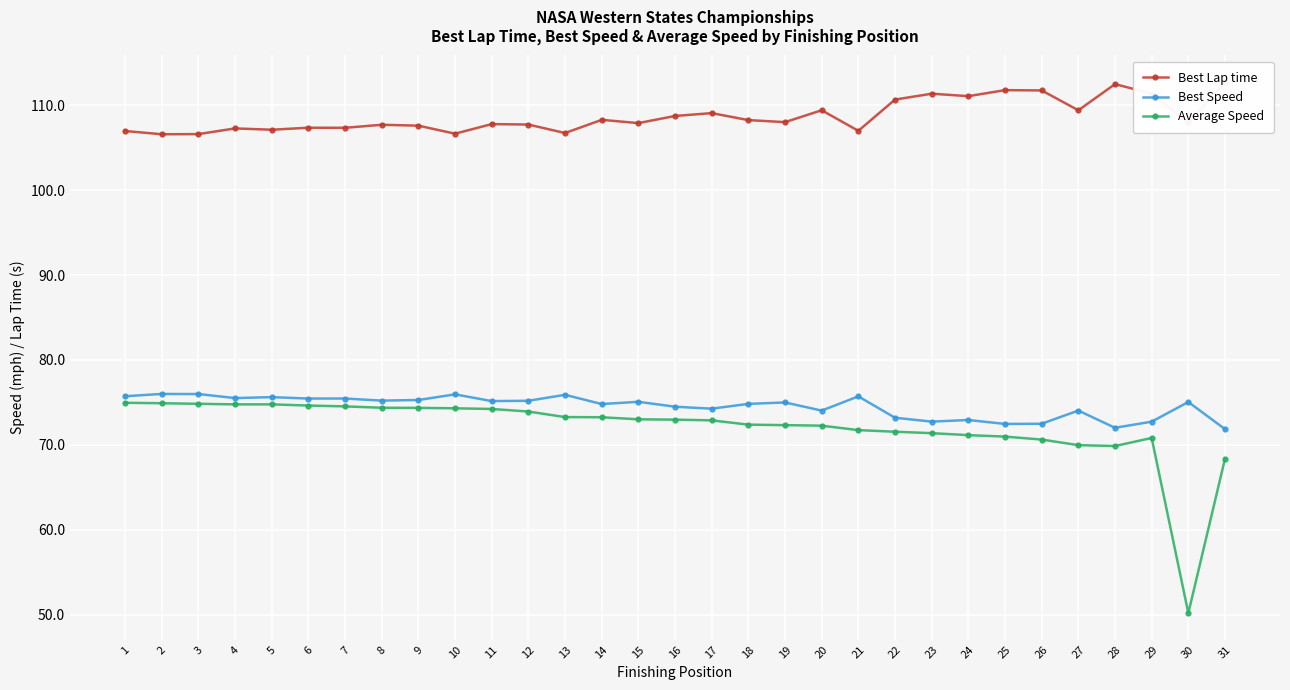

Rank the series by their maximum value, from lowest to highest.

Average Speed, Best Speed, Best Lap time